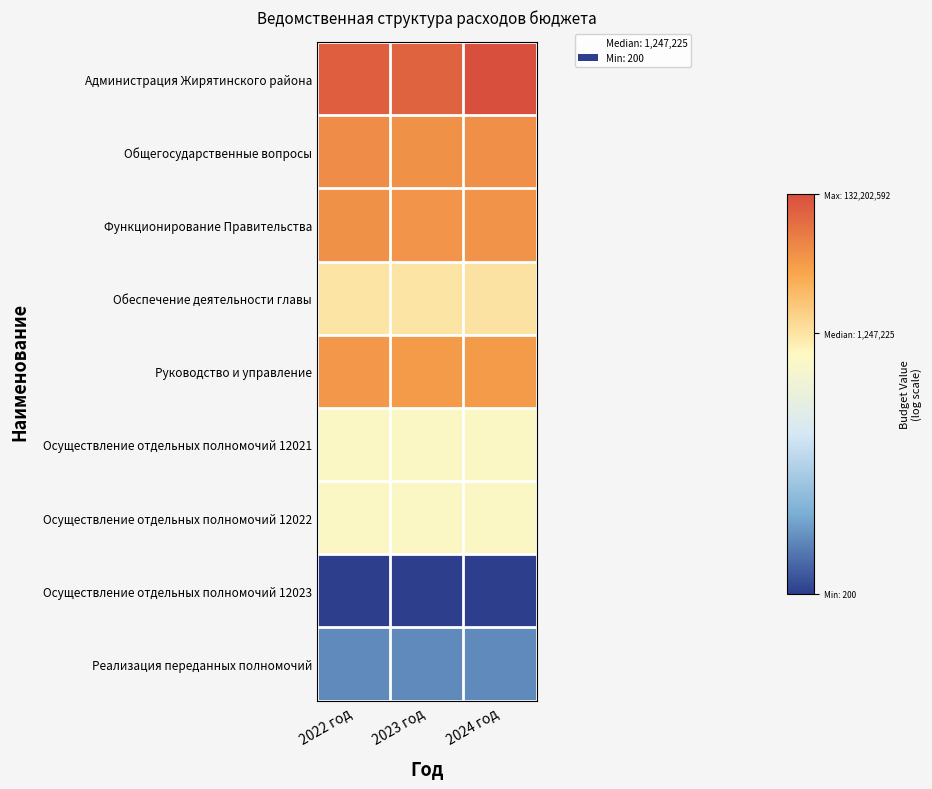

At 2023 год, list the series in order from largest to smallest.

Администрация Жирятинского района, Общегосударственные вопросы, Функционирование Правительства, Руководство и управление, Обеспечение деятельности главы, Осуществление отдельных полномочий 12021, Осуществление отдельных полномочий 12022, Реализация переданных полномочий, Осуществление отдельных полномочий 12023